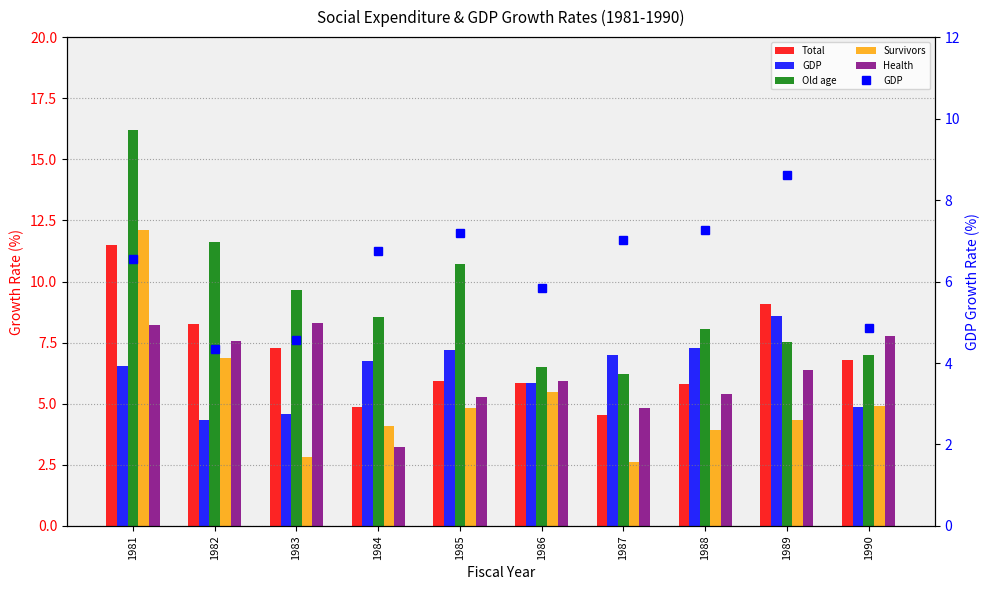

Rank the categories by Total value from highest to lowest.

1981, 1989, 1982, 1983, 1990, 1985, 1986, 1988, 1984, 1987